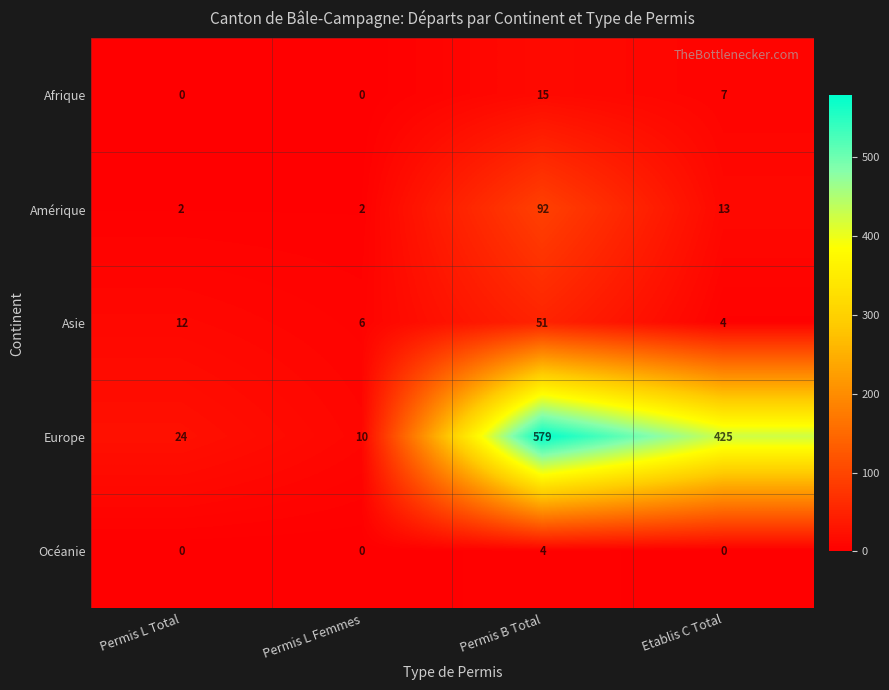

What is the difference between the maximum and minimum values in the Afrique series?

15